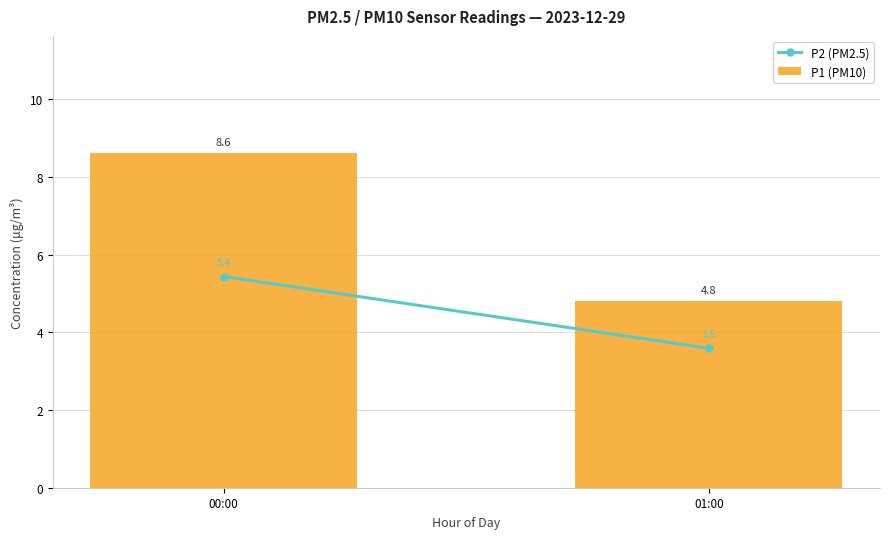

Reading left to right, list all the values displayed in this chart.

00:00=8.6	01:00=4.8